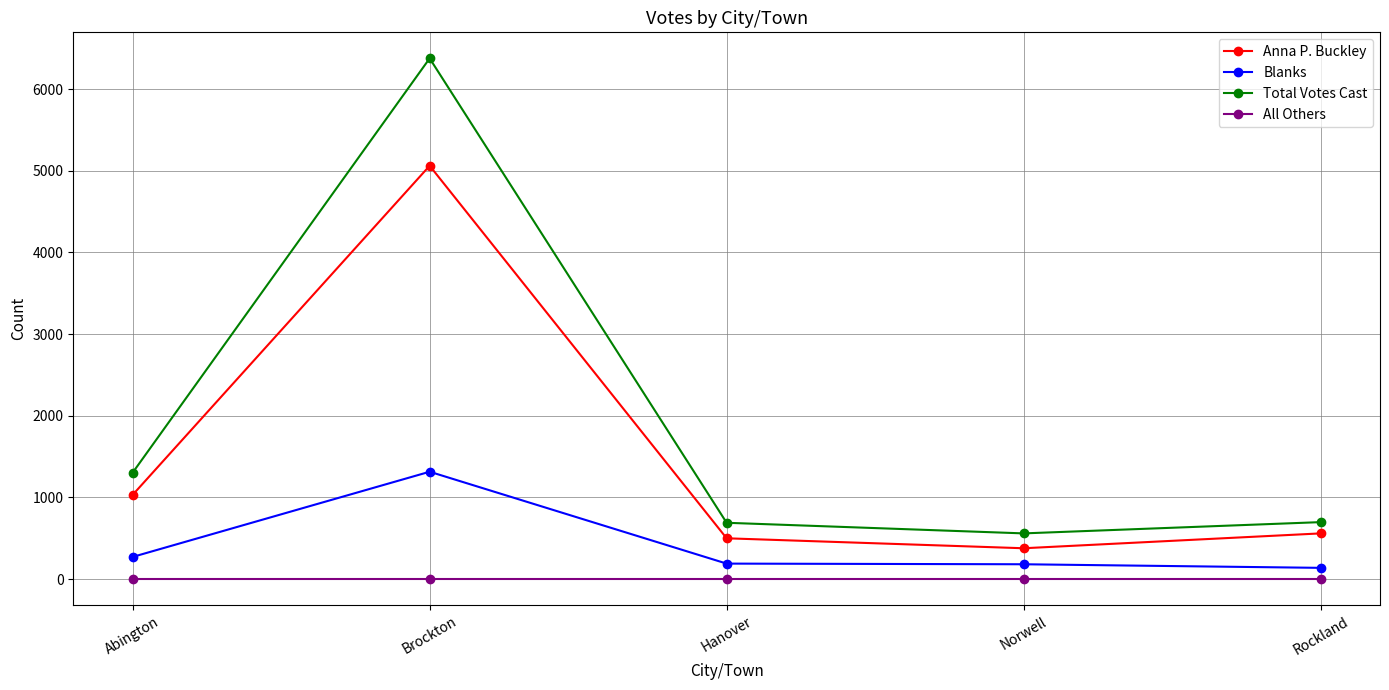

Which series has the largest total across all categories?

Total Votes Cast